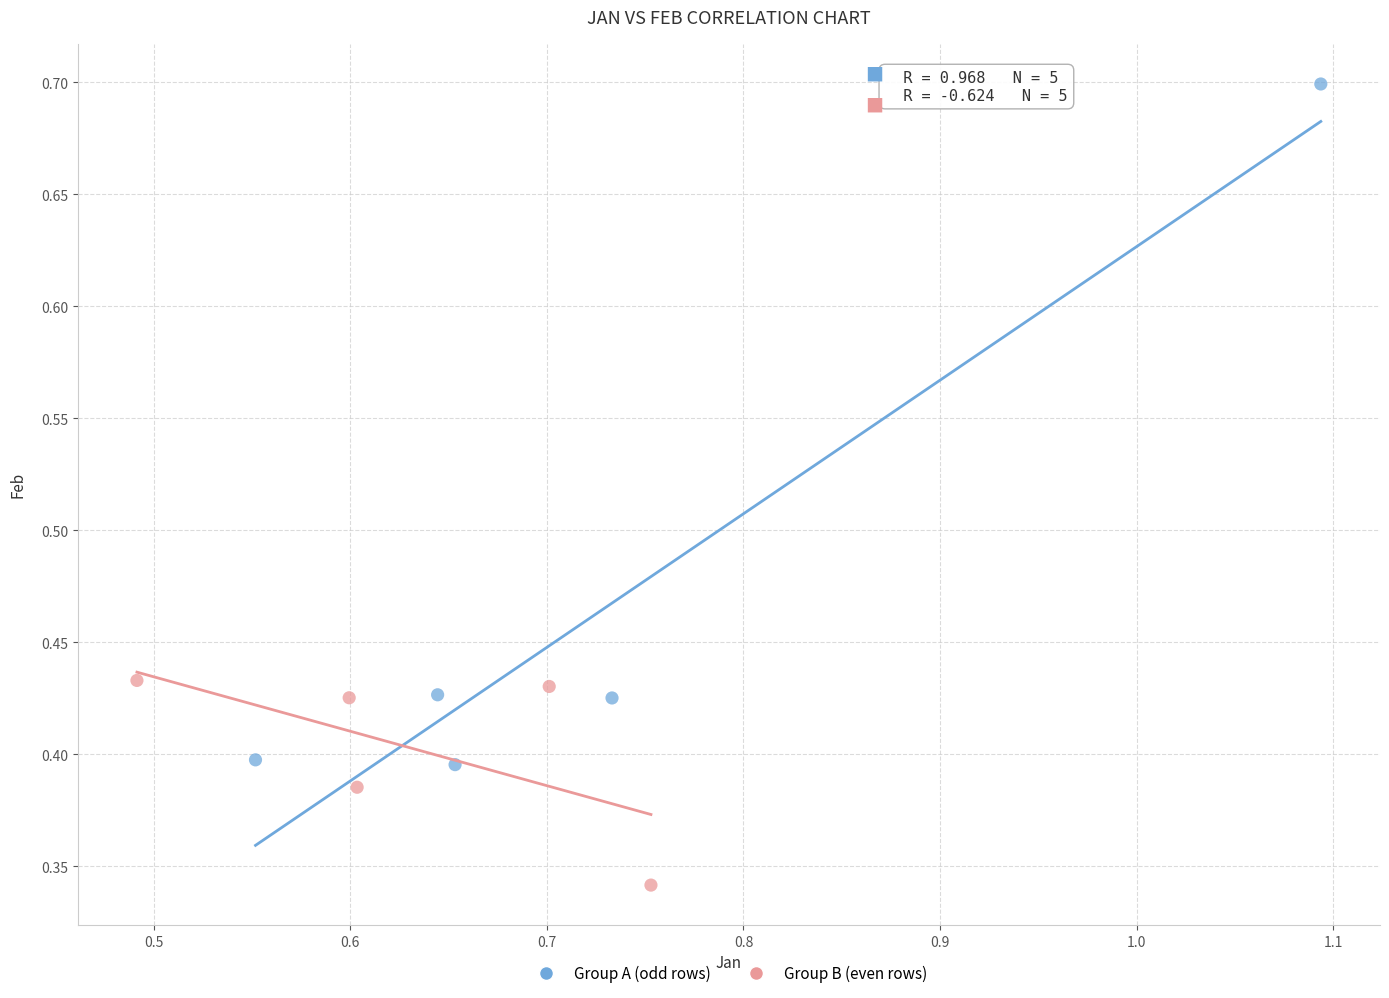

Which series reaches the maximum Y coordinate?

Group A (odd rows)